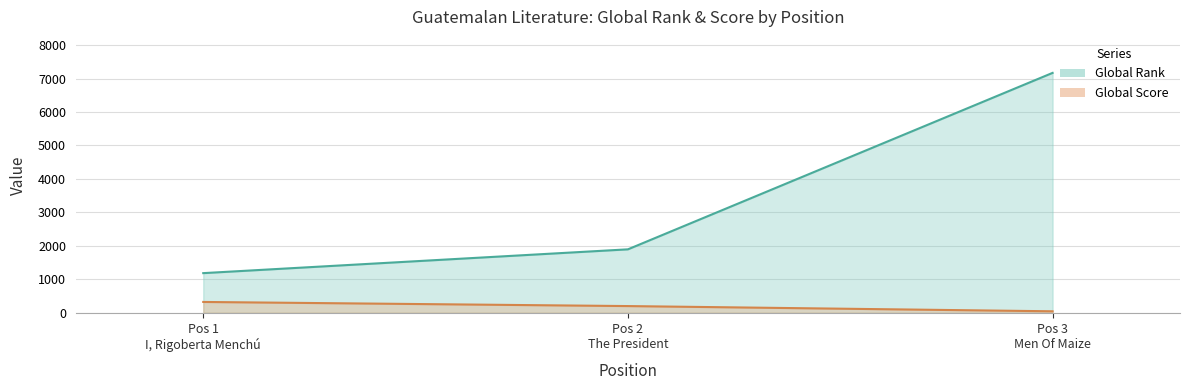

At which category does the chart reach its peak across all series?

Pos 3 Men Of Maize